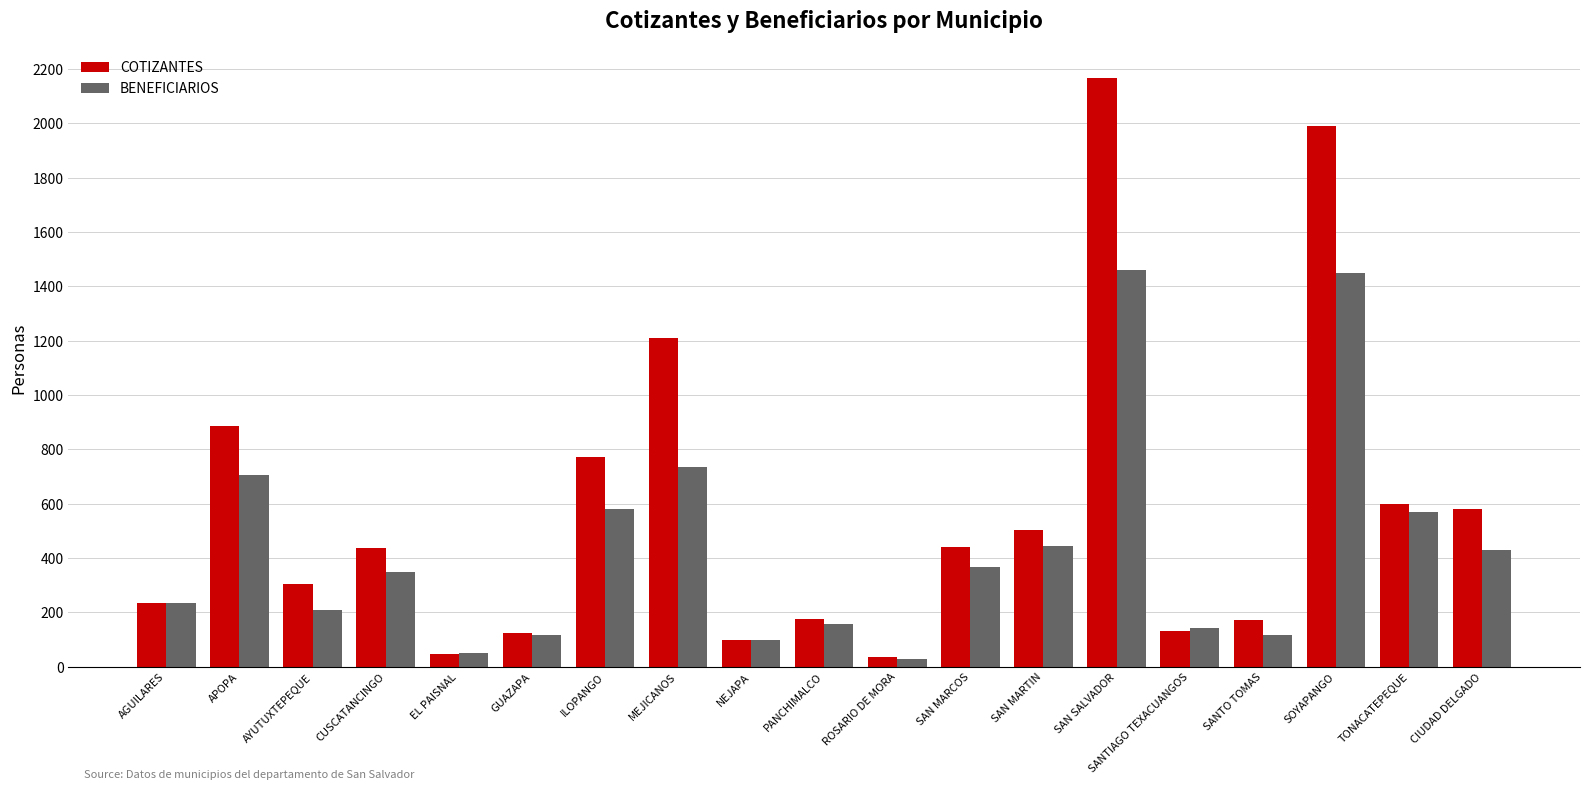

The value of COTIZANTES at MEJICANOS is 1210. True or false?

True